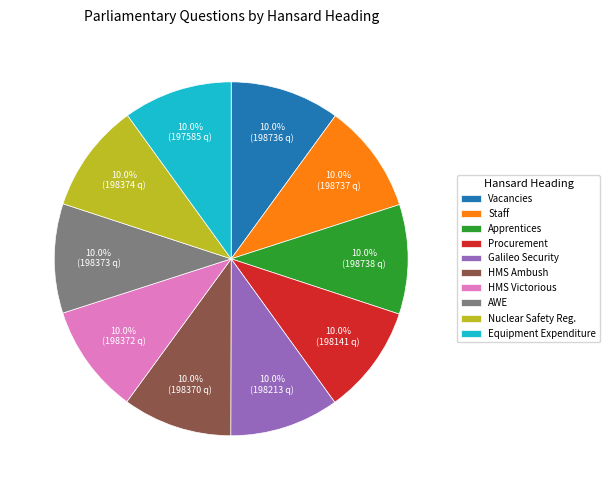

Do Galileo Security and Procurement together represent more than half of the pie?

No